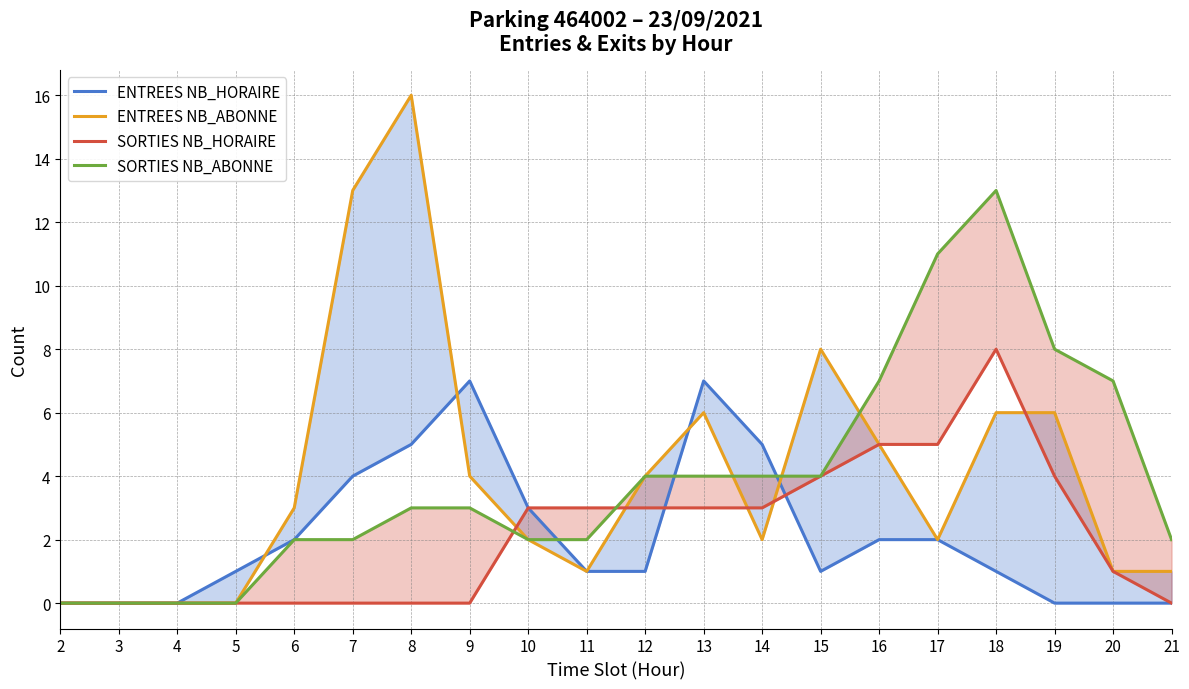

Rank the categories by SORTIES NB_ABONNE value from lowest to highest.

2, 3, 4, 5, 6, 7, 10, 11, 21, 8, 9, 12, 13, 14, 15, 16, 20, 19, 17, 18